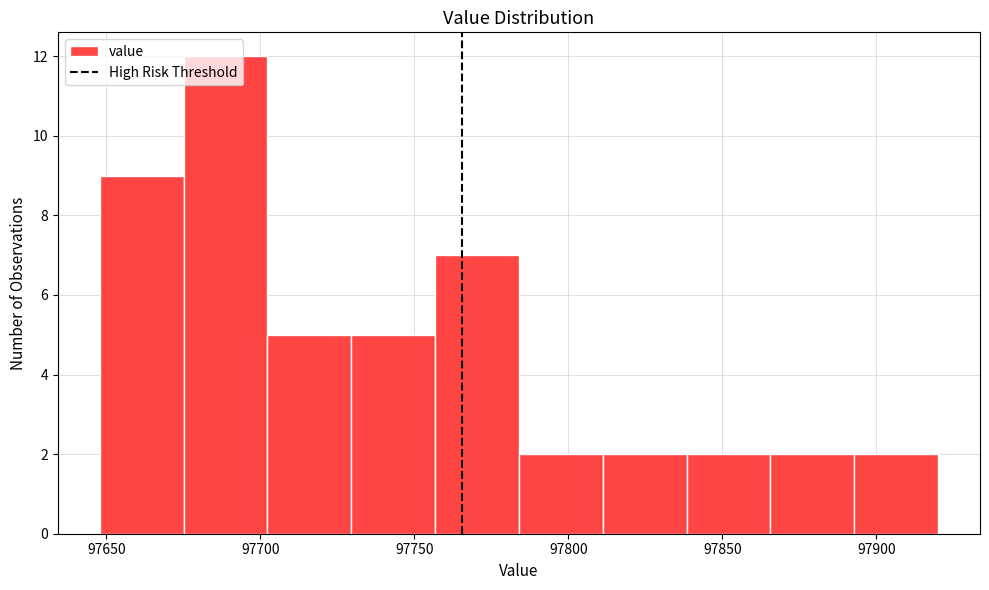

Over which range of the x-axis is the bar tallest?

97675 to 97700